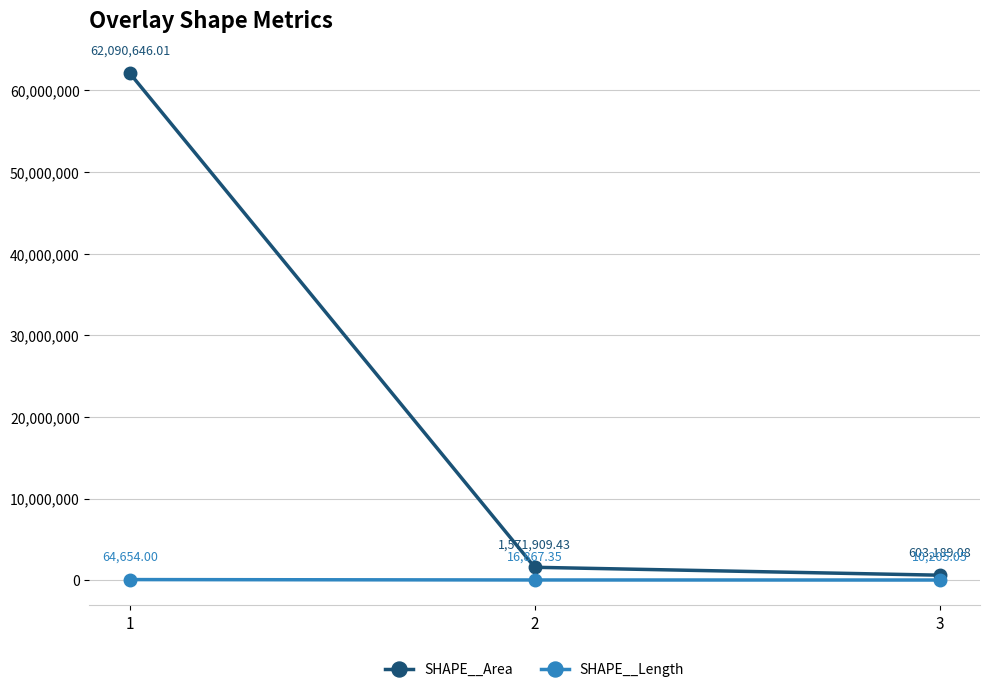

How many distinct data groups are displayed?

2